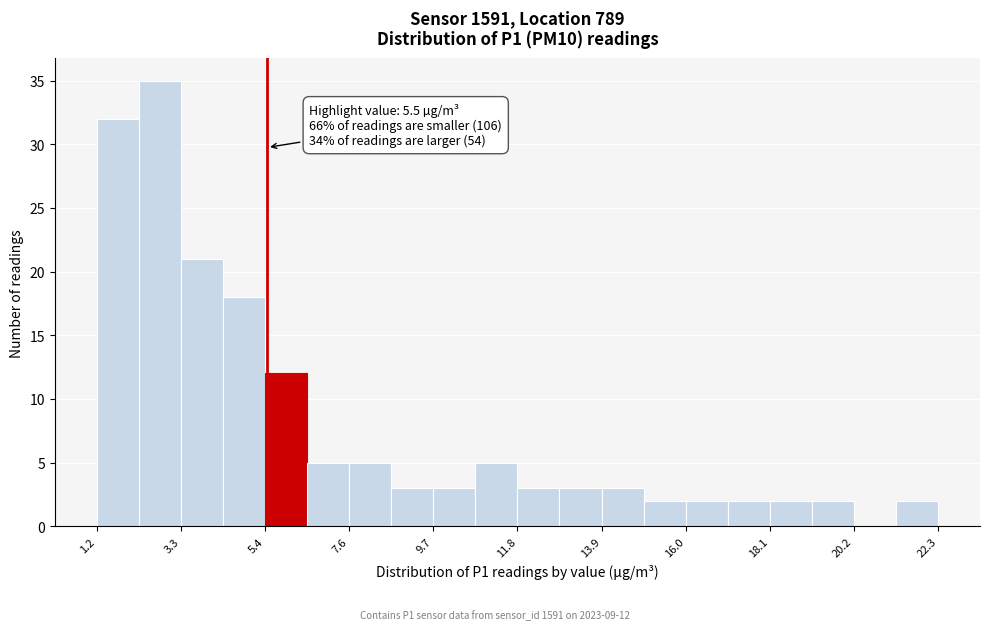

Read against the x-axis, roughly where is the centre of the tallest bar?

3.0